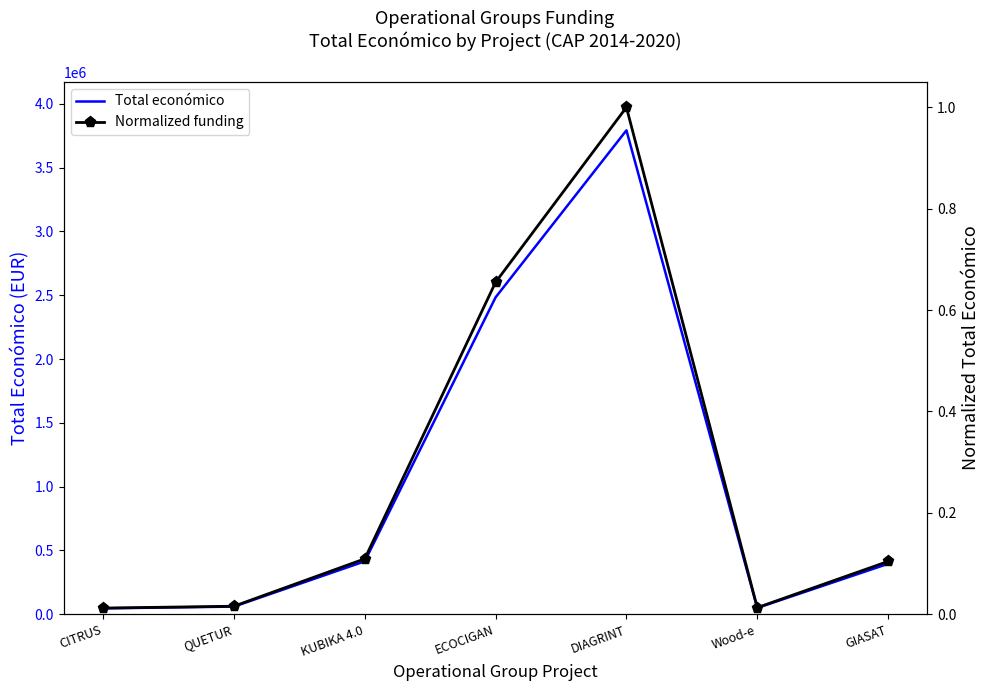

Is it true that Normalized funding equals 0.7 at ECOCIGAN?

True